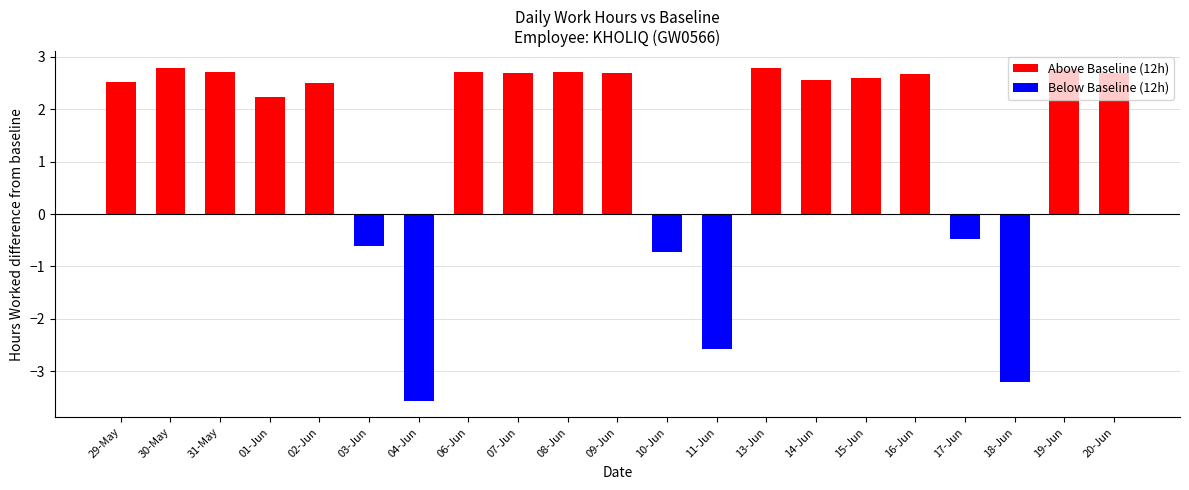

What is the difference between the values at 01-Jun and 11-Jun?

4.8